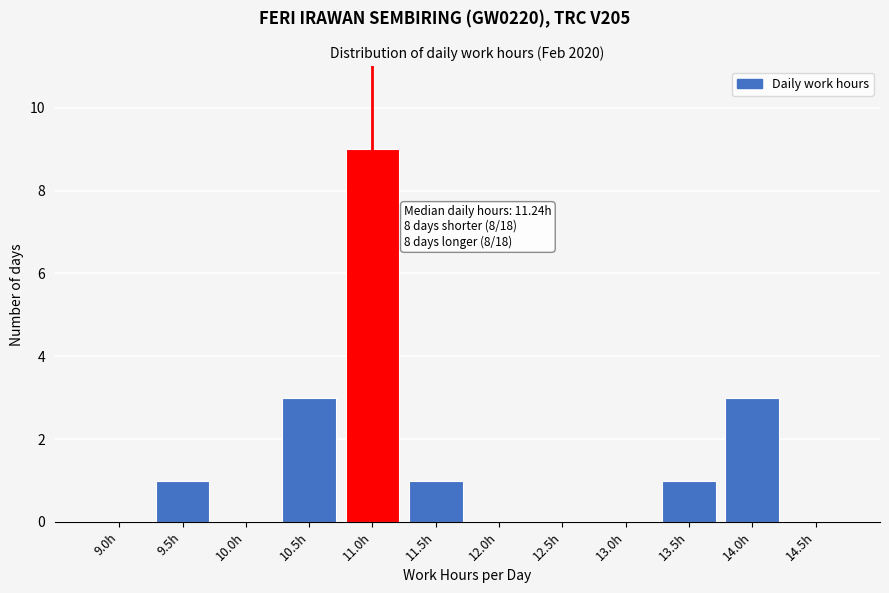

Reading right to left, extract all data points from this chart.

14.5h=0	14.0h=3	13.5h=1	13.0h=0	12.5h=0	12.0h=0	11.5h=1	11.0h=9	10.5h=3	10.0h=0	9.5h=1	9.0h=0